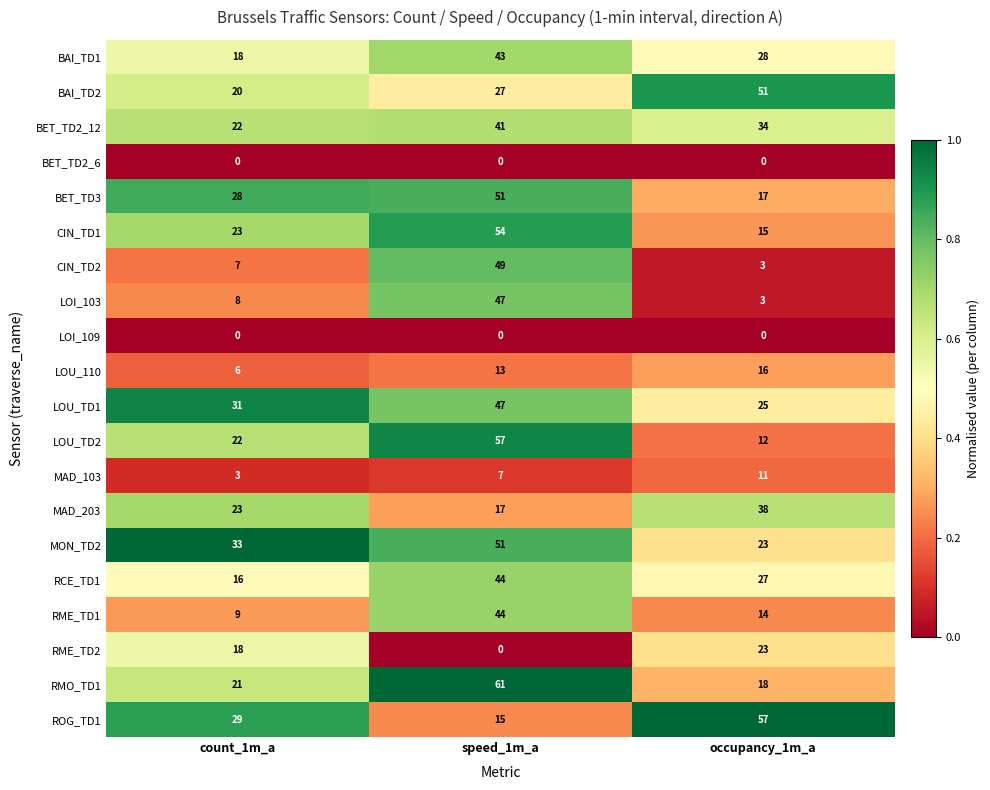

Which series has the largest range (max minus min)?

CIN_TD2